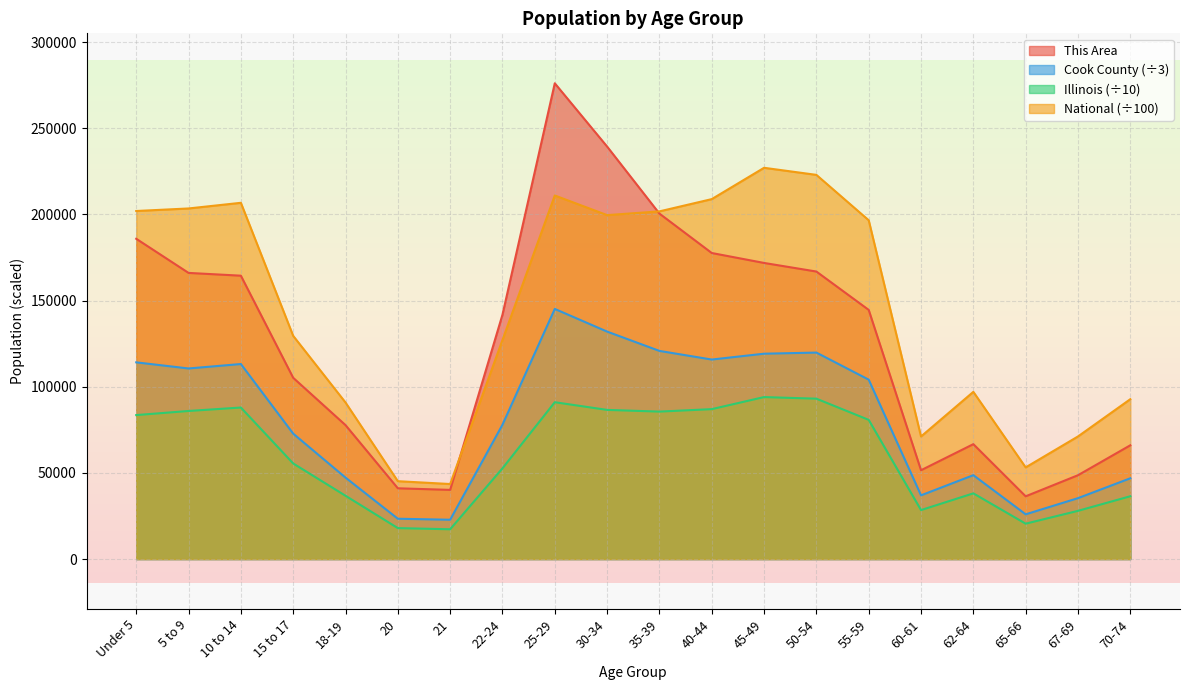

At which label does National first exceed 196648?

Under 5